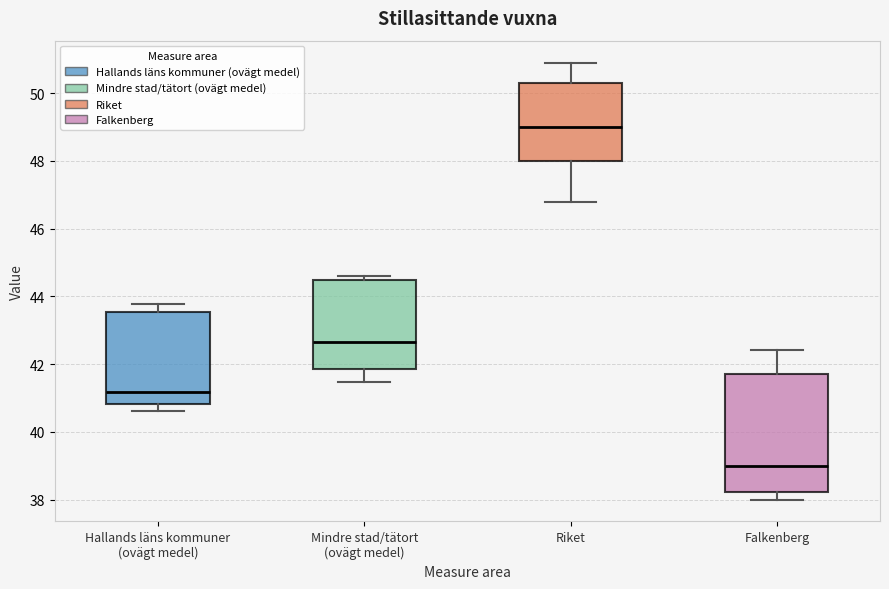

Comparing the boxes themselves (not the whiskers), which one is the tallest?

Falkenberg